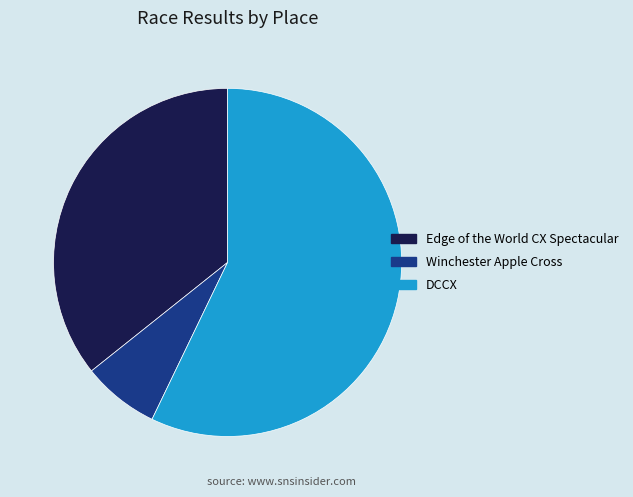

Which category accounts for the majority?

DCCX